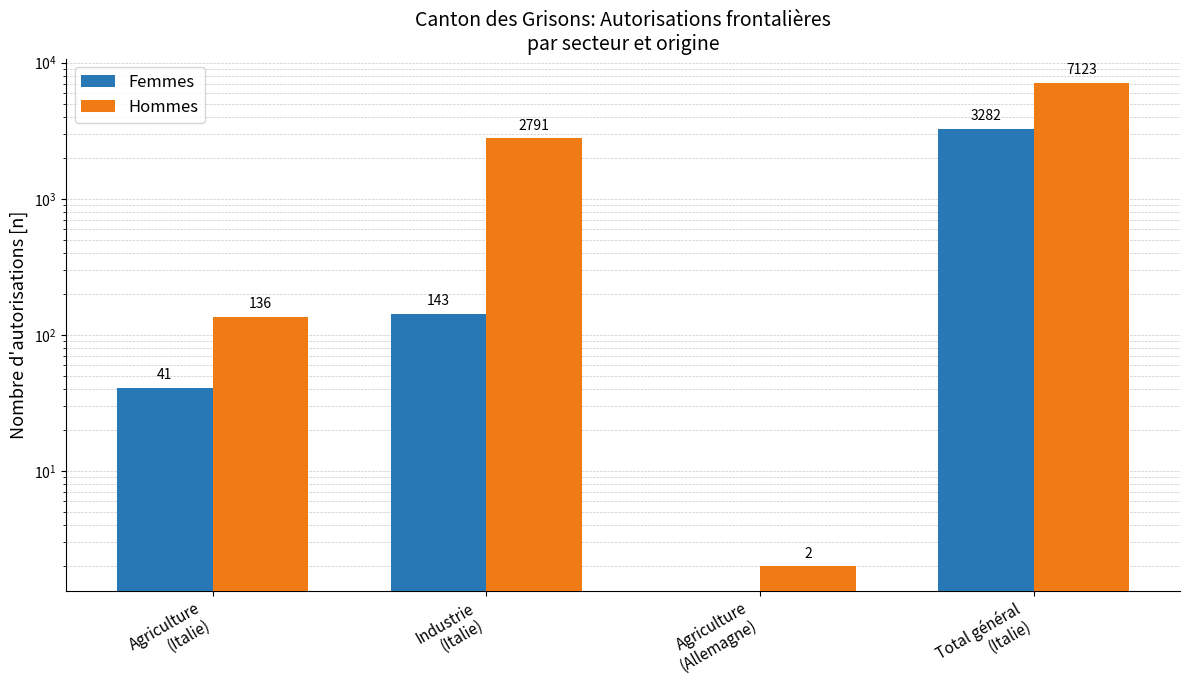

What is the average value of the Femmes series?

866